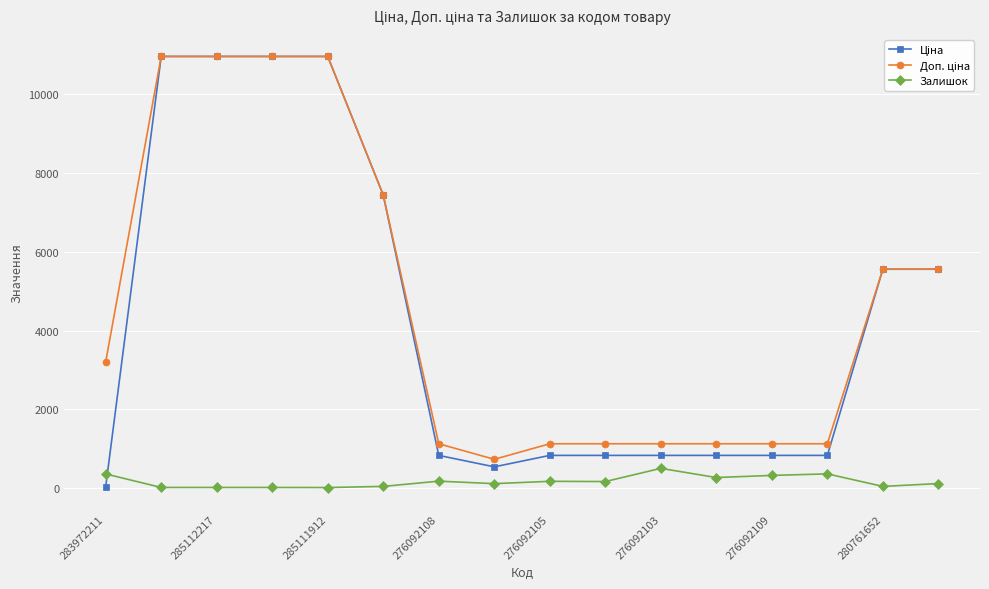

At how many categories does at least one series exceed 3710?

7